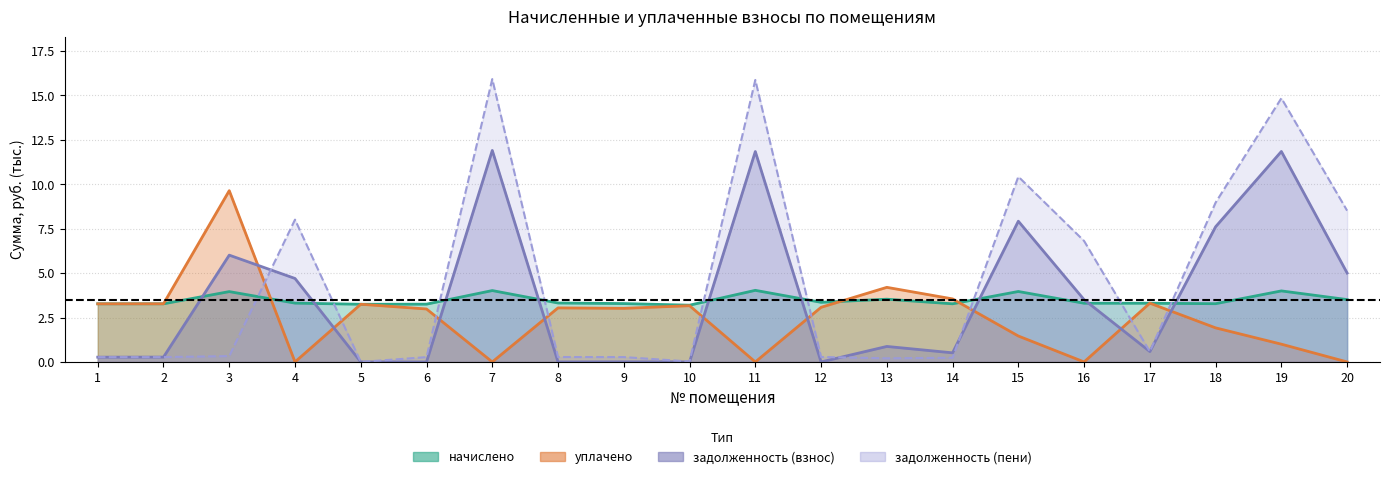

What is the spread (max minus min) of values at 14?

3.3